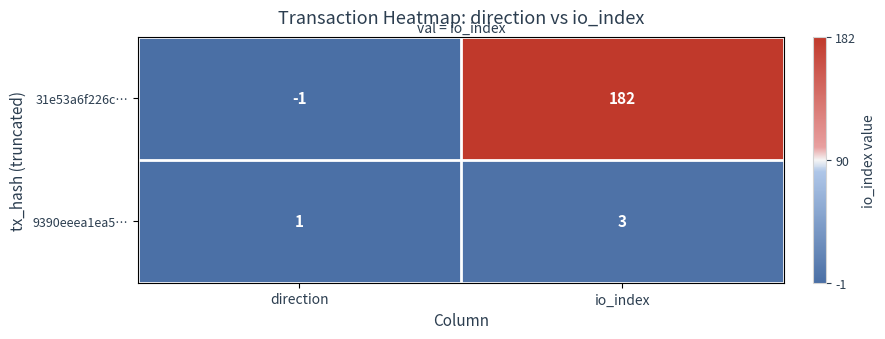

Reading left to right, extract all data points from this chart.

31e53a6f226c…: -1	182
9390eeea1ea5…: 1	3